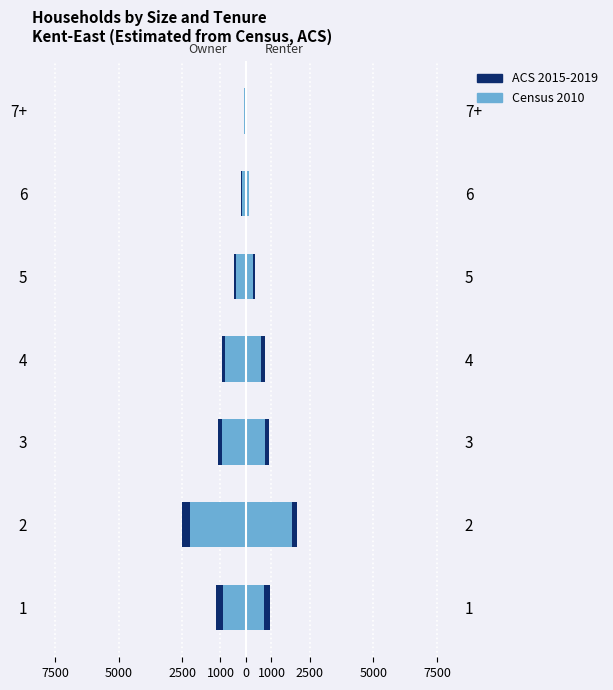

What is the minimum value for ACS 2015-2019?

-2500